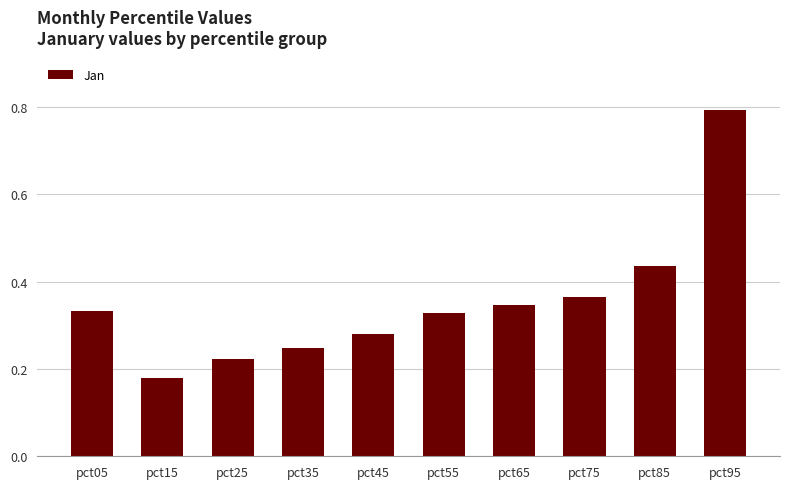

Count the values in the range 0 to 1.

10